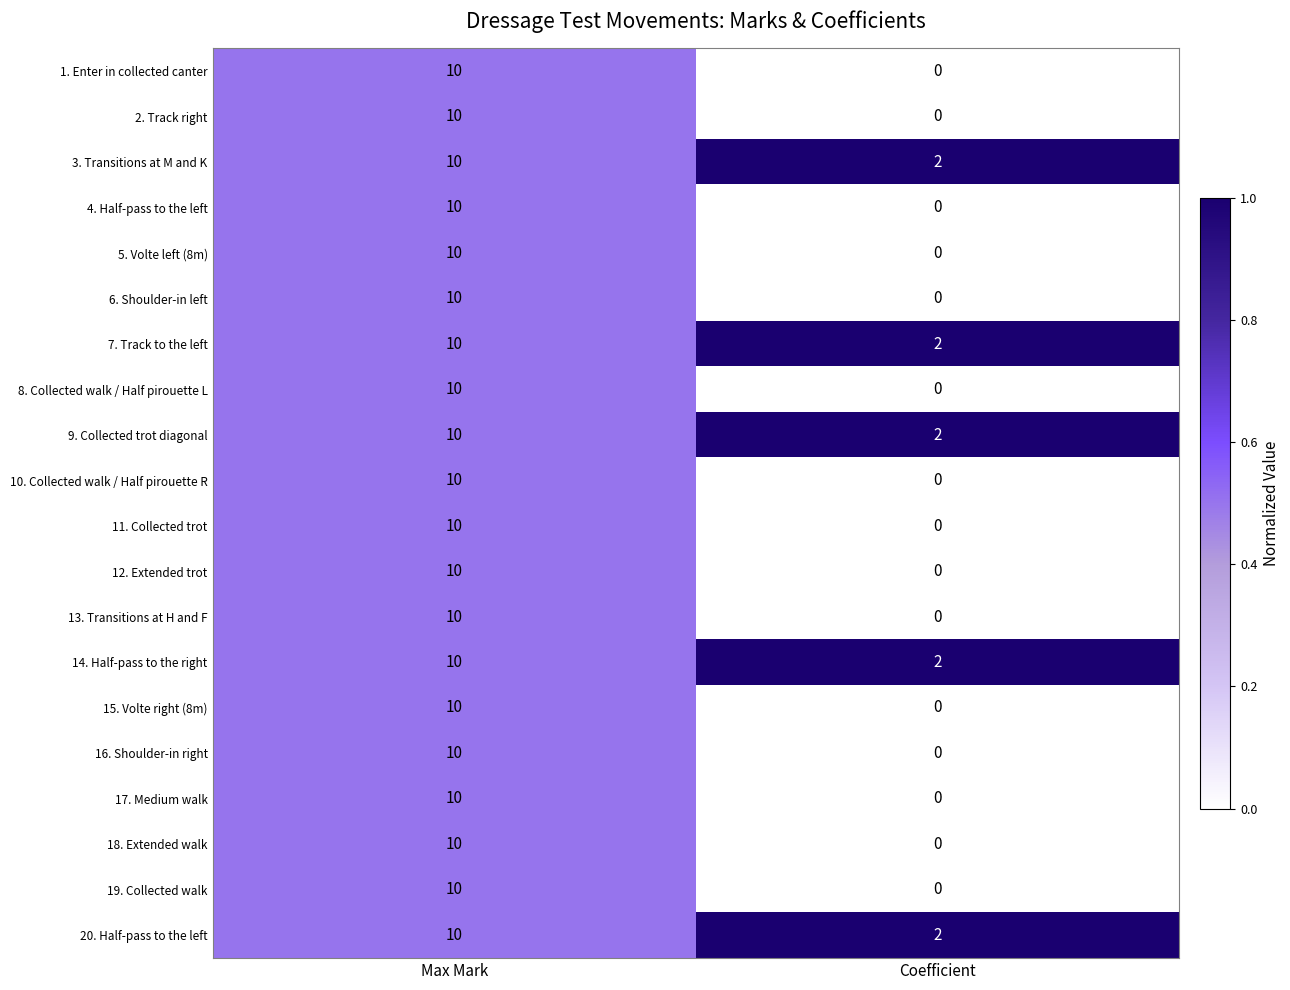

At which category is the sum across all series the highest?

Max Mark